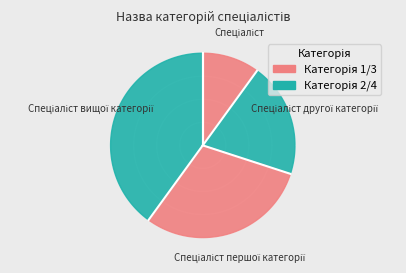

What percentage is the Спеціаліст першої категорії slice, to the nearest percent?

30%